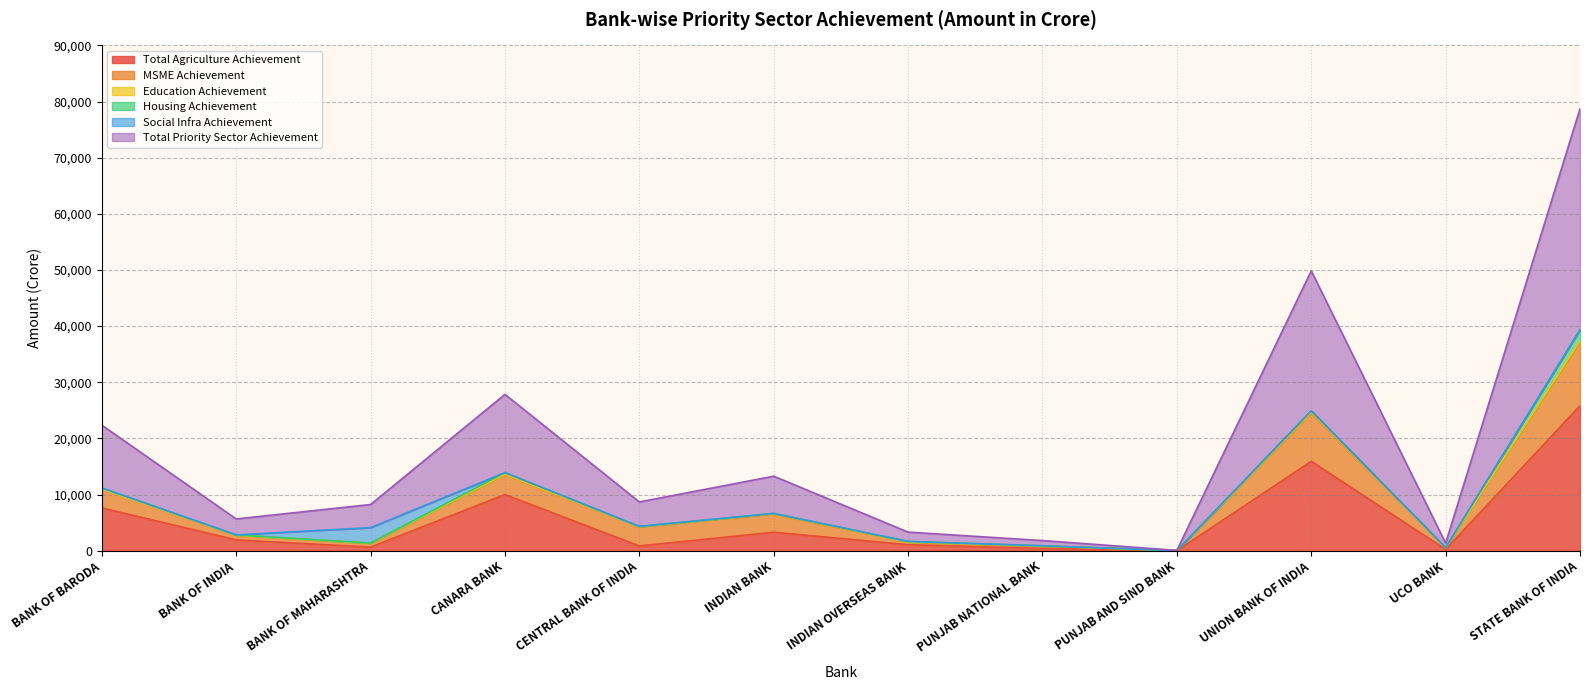

What is the sum of the Total Priority Sector Achievement values at BANK OF MAHARASHTRA and BANK OF BARODA?

15288.4